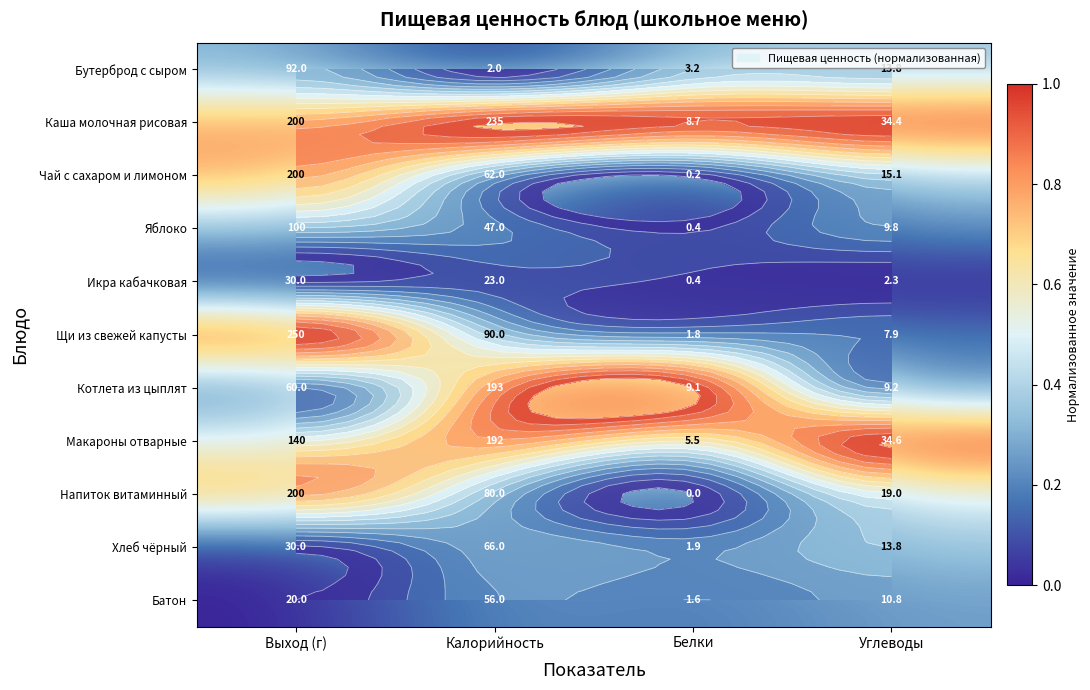

How many series are shown in this chart?

11